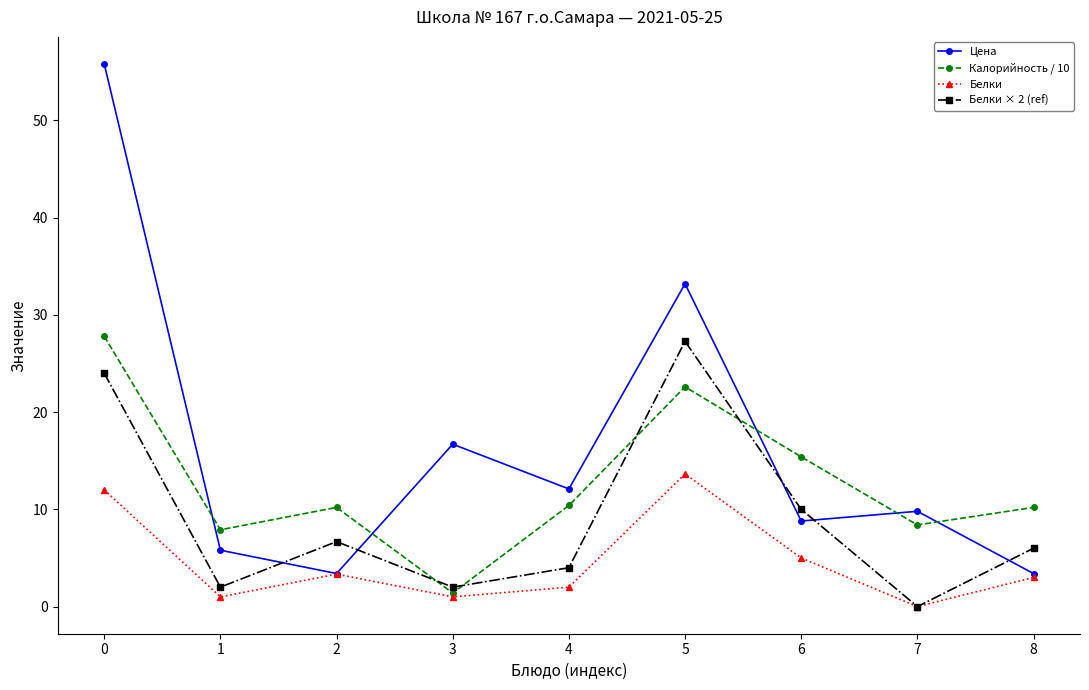

What is the value of the Калорийность / 10 point at the 9th from the left?

10.2